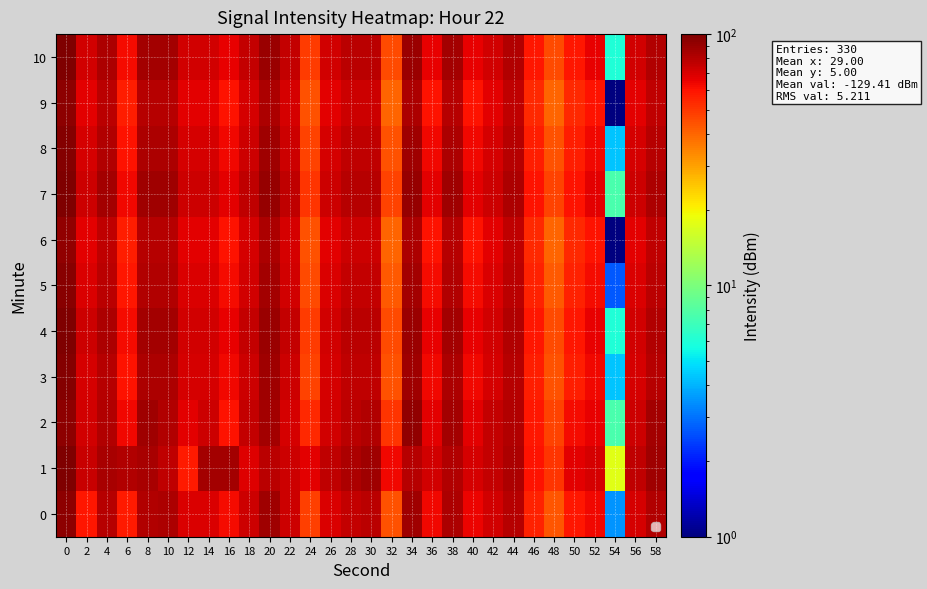

Which series has the largest total across all categories?

1